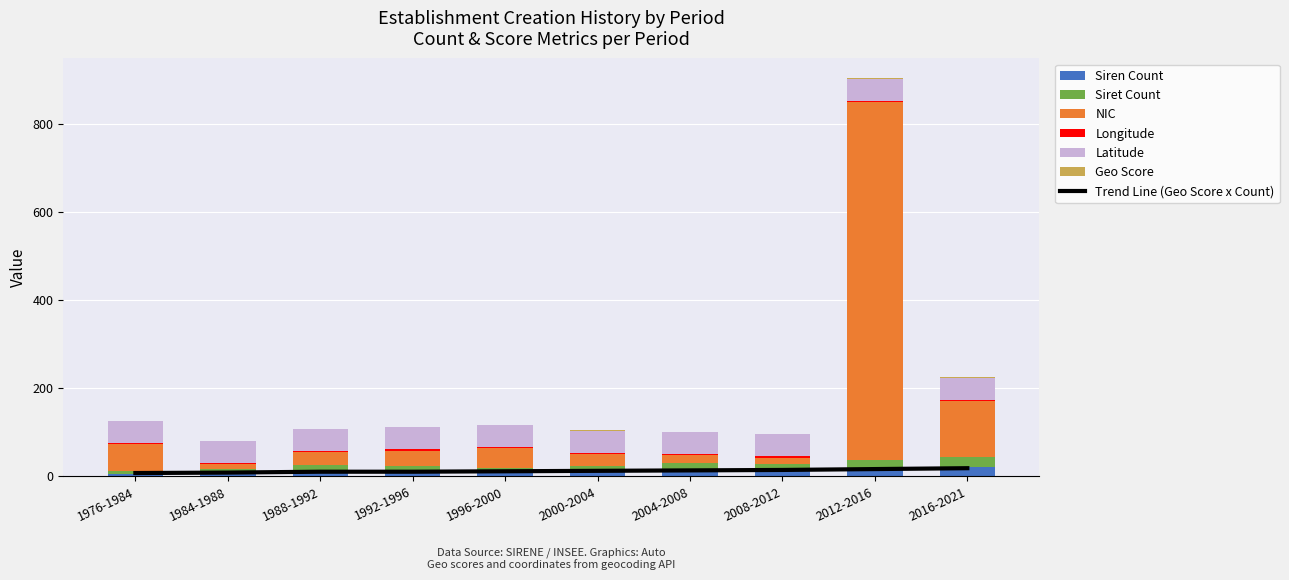

Which category has the highest value in the nic series?

2012-2016